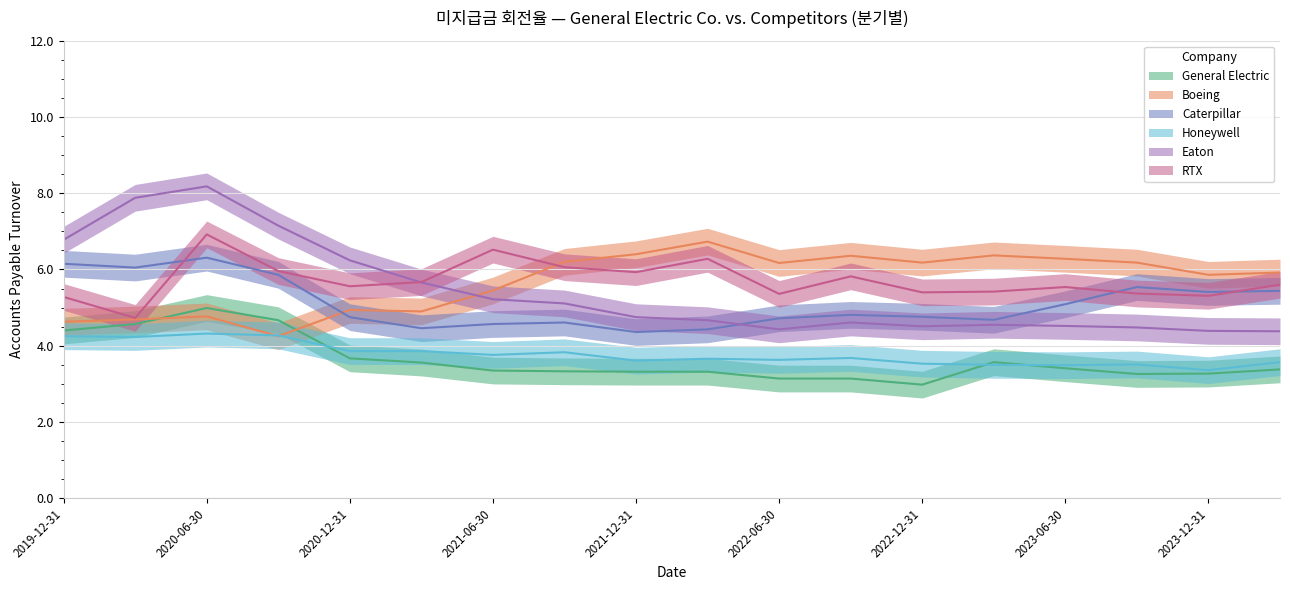

Between which two adjacent categories do Caterpillar and RTX first intersect?

2020-03-31 and 2020-06-30